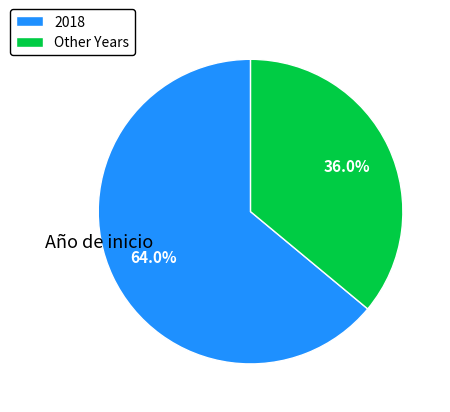

What is the majority slice?

2018